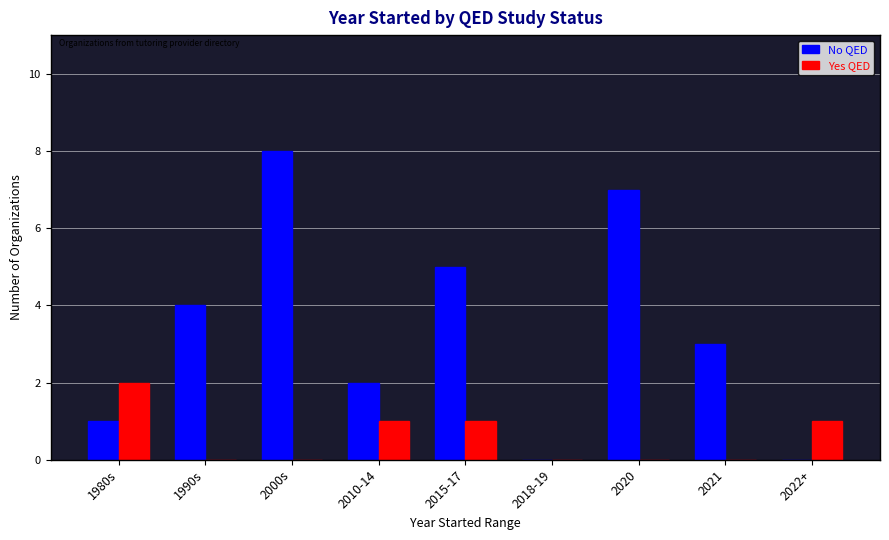

What are all the series names shown in the legend?

No QED, Yes QED